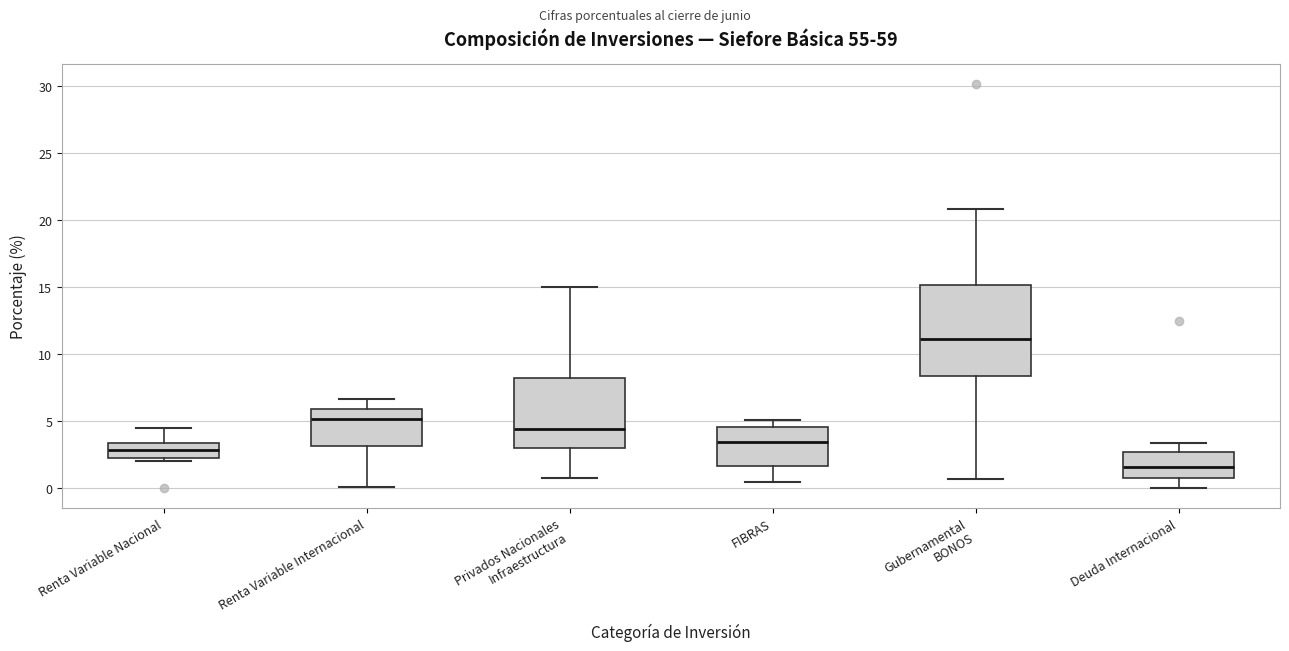

Where does the upper whisker of the box for Privados Nacionales Infraestructura end on the y-axis? The values are not printed on the chart, so give them approximately, as read against the axis.

15.0